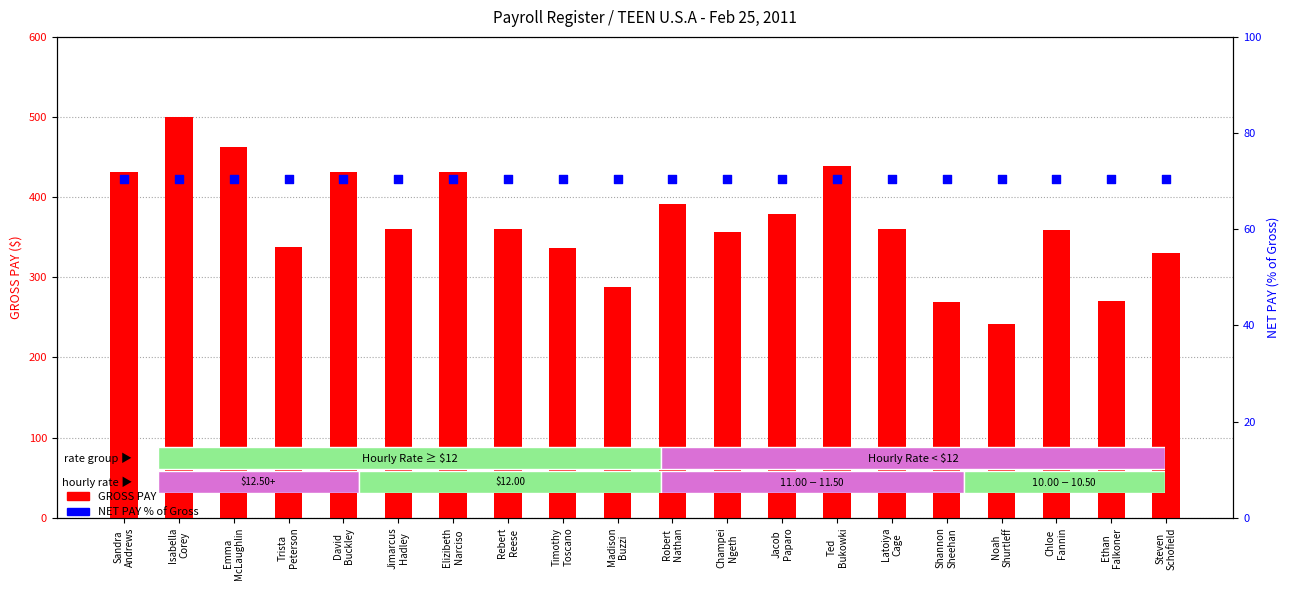

Is the value of NET PAY % at Isabella
Corey greater than the value of GROSS PAY at Timothy
Toscano?

No